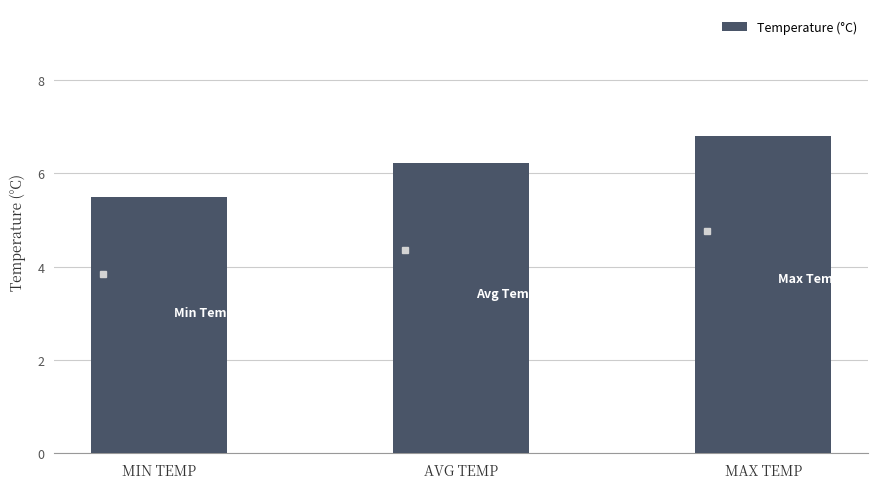

How many values exceed 6?

2